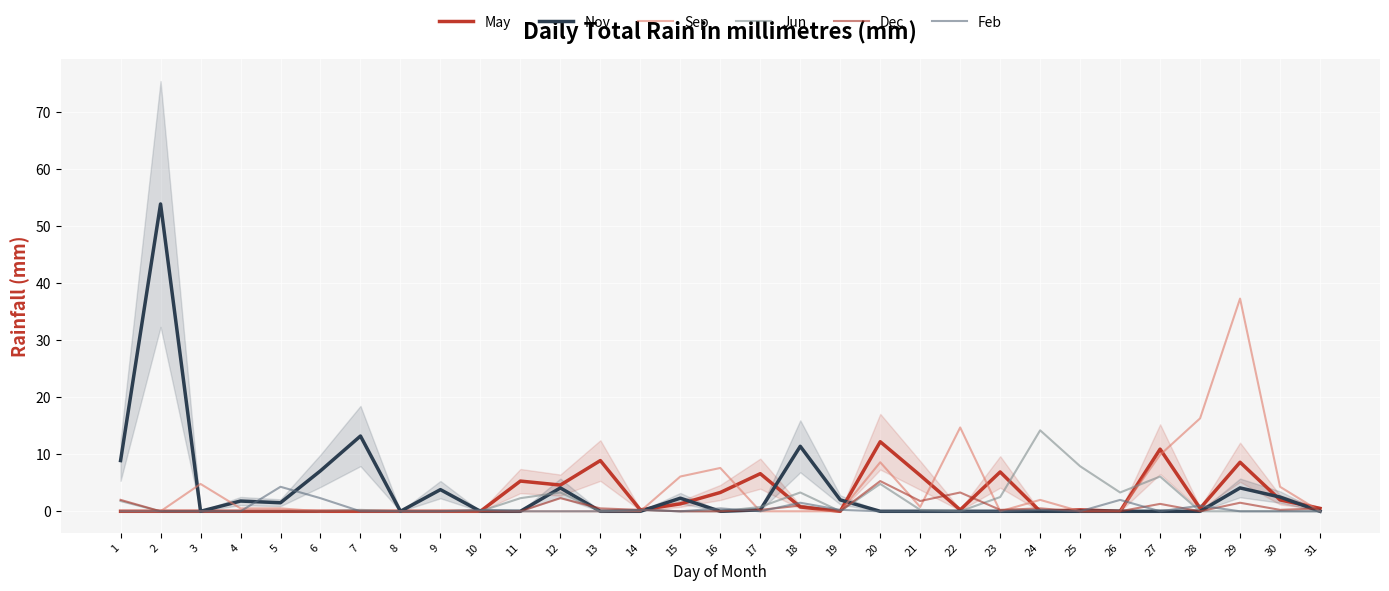

At which category is the sum across all series the highest?

2